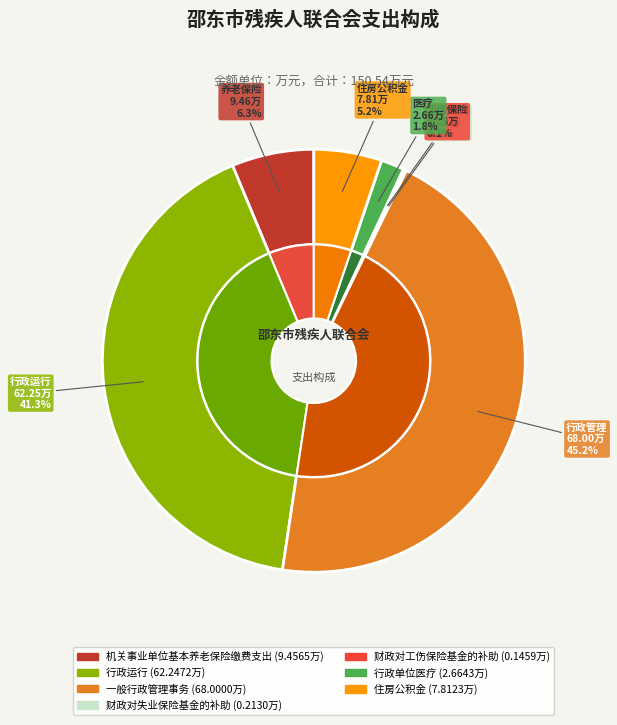

To the nearest percent, what is the combined percentage of 住房公积金 and 财政对工伤保险基金的补助?

5%